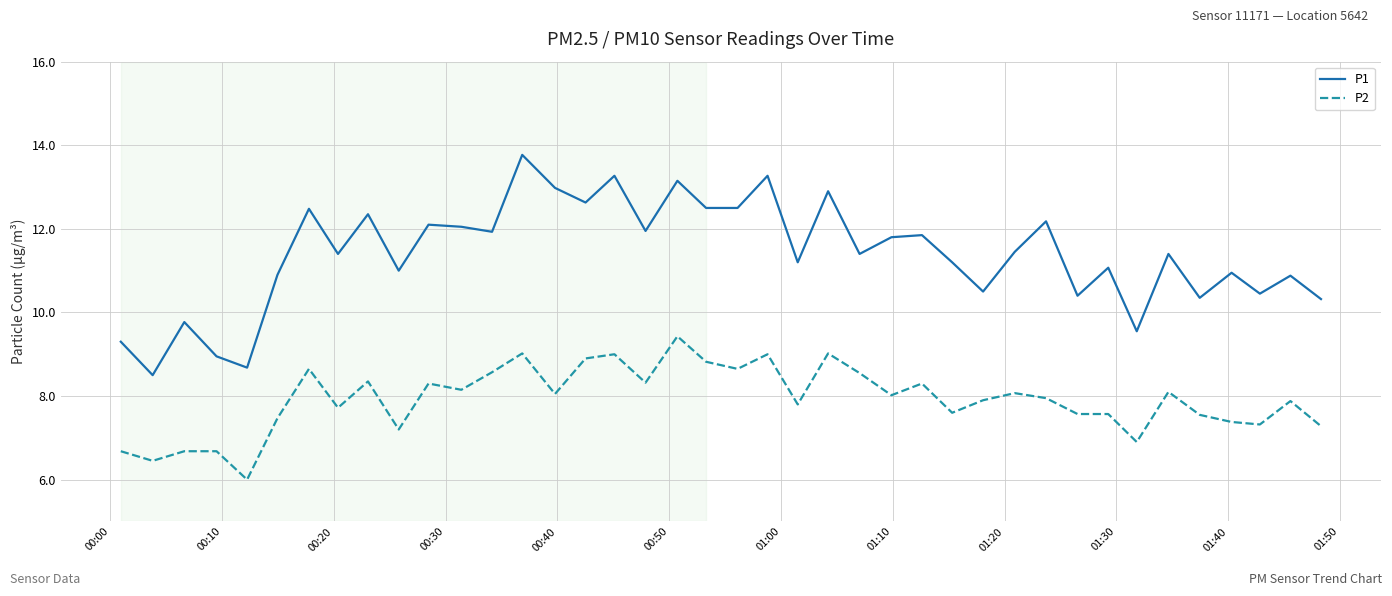

True or false: P1 and P2 cross at least once.

False